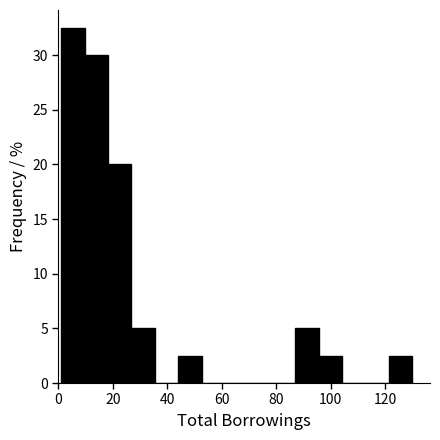

Reading left to right, transcribe this chart: for each bar, give the range it covers on the x-axis and its height. Neither the bar edges nor the heights are printed on the chart, so give them approximately, as read against the axes.

1.0 to 9.6: 32.5
9.6 to 18.2: 30.0
18.2 to 26.8: 20.0
26.8 to 35.4: 5.0
35.4 to 44.0: 0
44.0 to 52.6: 2.5
52.6 to 61.2: 0
61.2 to 69.8: 0
69.8 to 78.4: 0
78.4 to 87.0: 0
87.0 to 95.6: 5.0
95.6 to 104.2: 2.5
104.2 to 112.8: 0
112.8 to 121.4: 0
121.4 to 130.0: 2.5